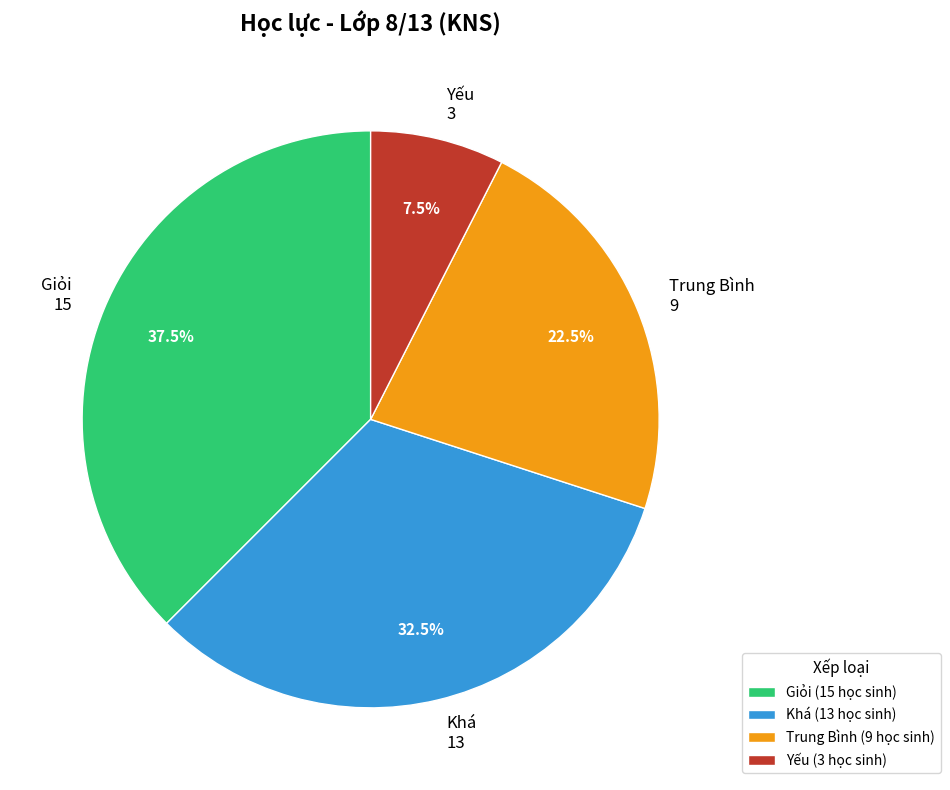

How many slices are in this pie chart?

4